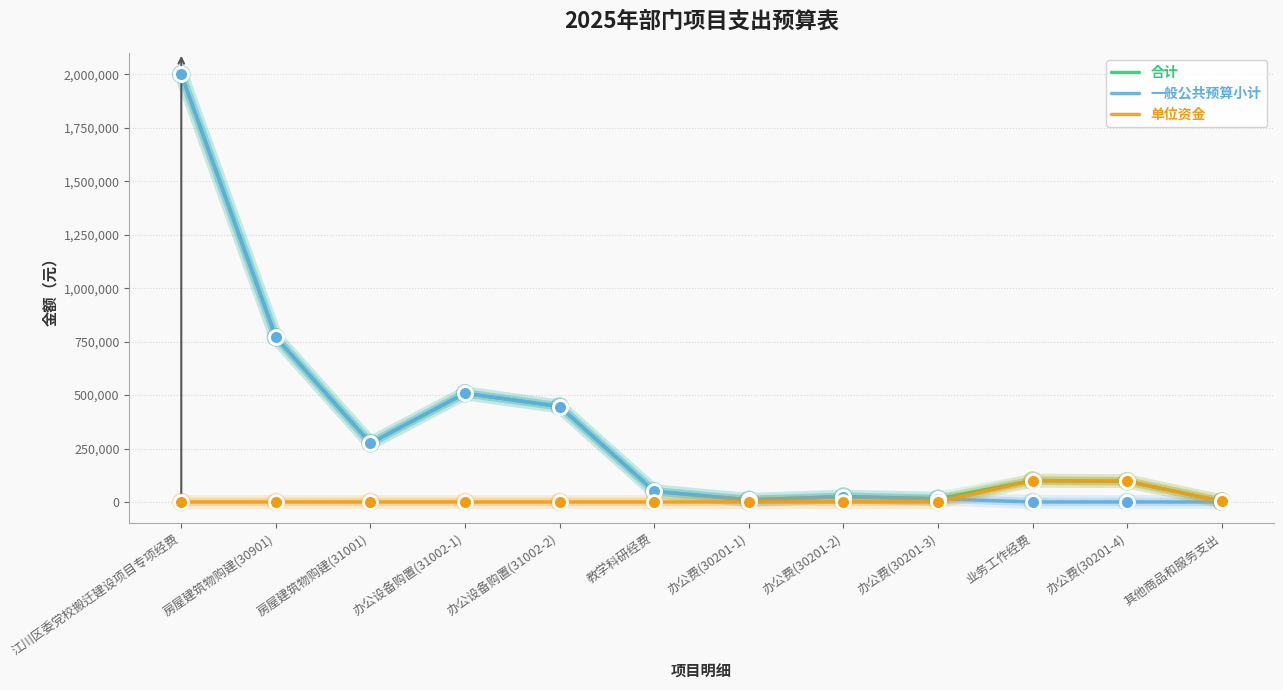

At which category is the sum across all series the highest?

江川区委党校搬迁建设项目专项经费